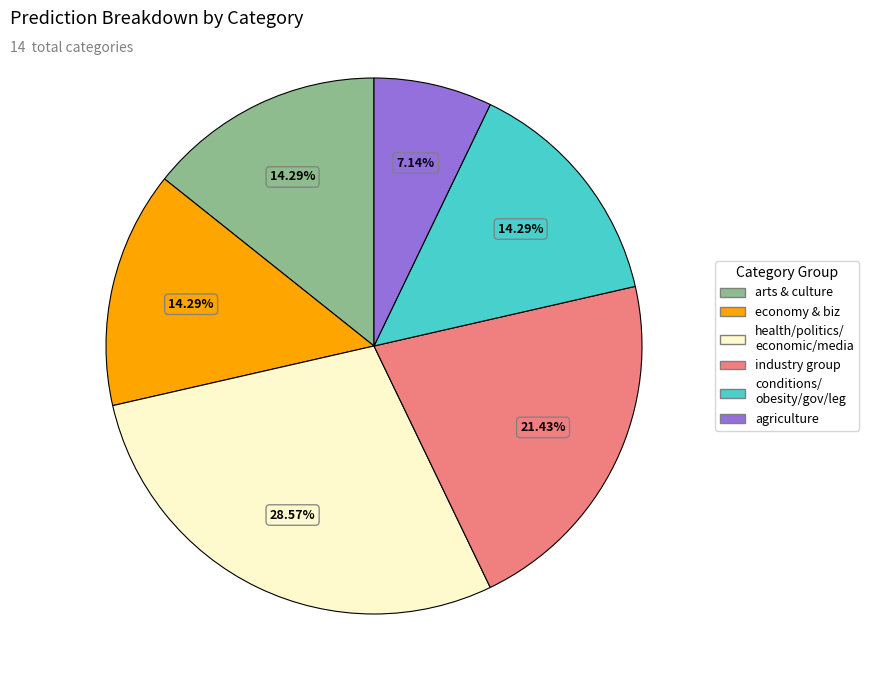

Approximately how many times larger is the value at industry group compared to arts & culture?

1.5